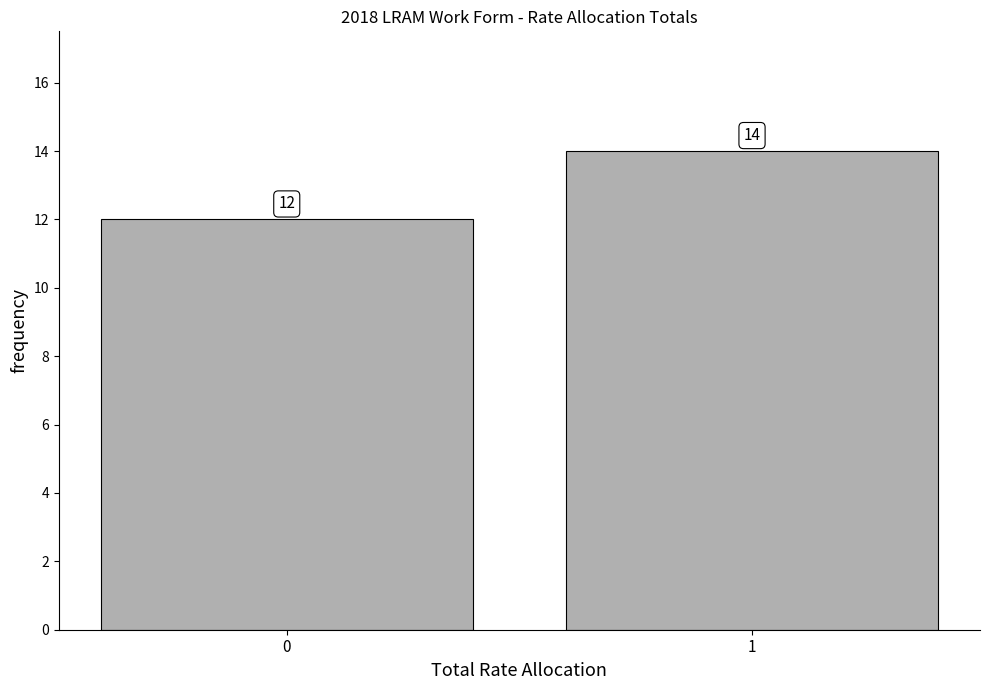

Reading left to right, transcribe all the data shown in this chart.

12	14